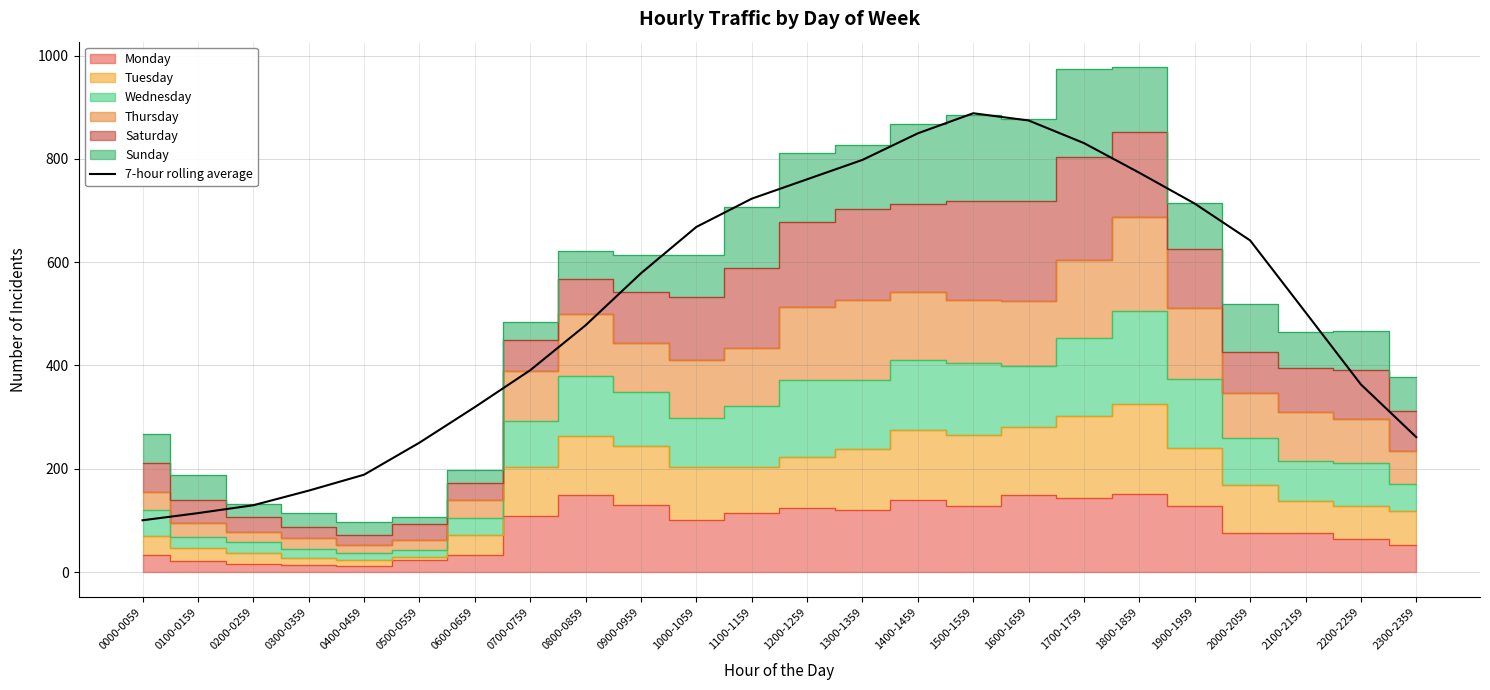

Where does the data first go above 578?

0900-0959